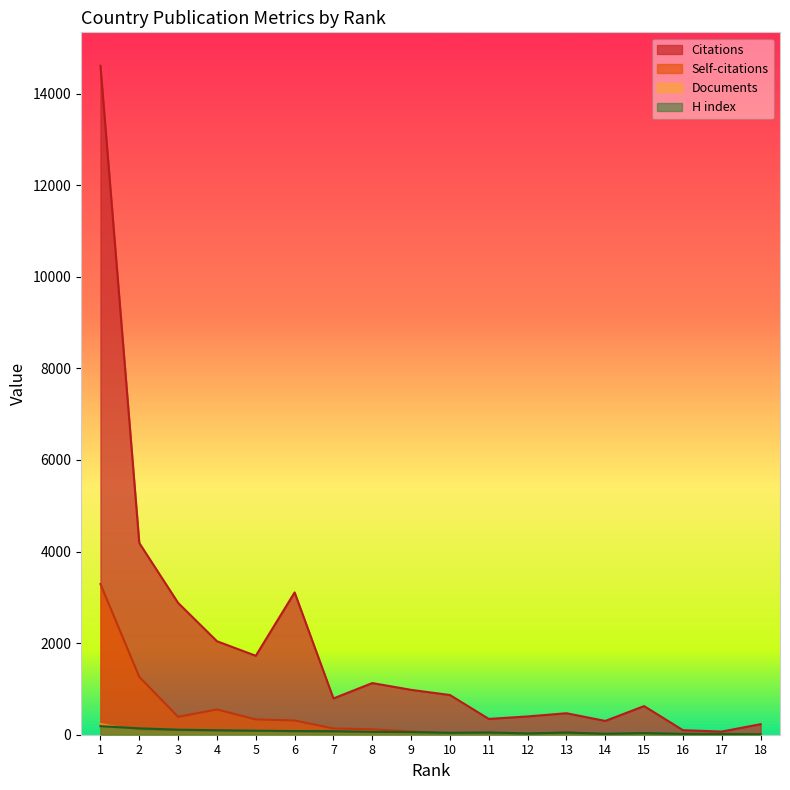

What is the maximum value shown in the chart?

14609